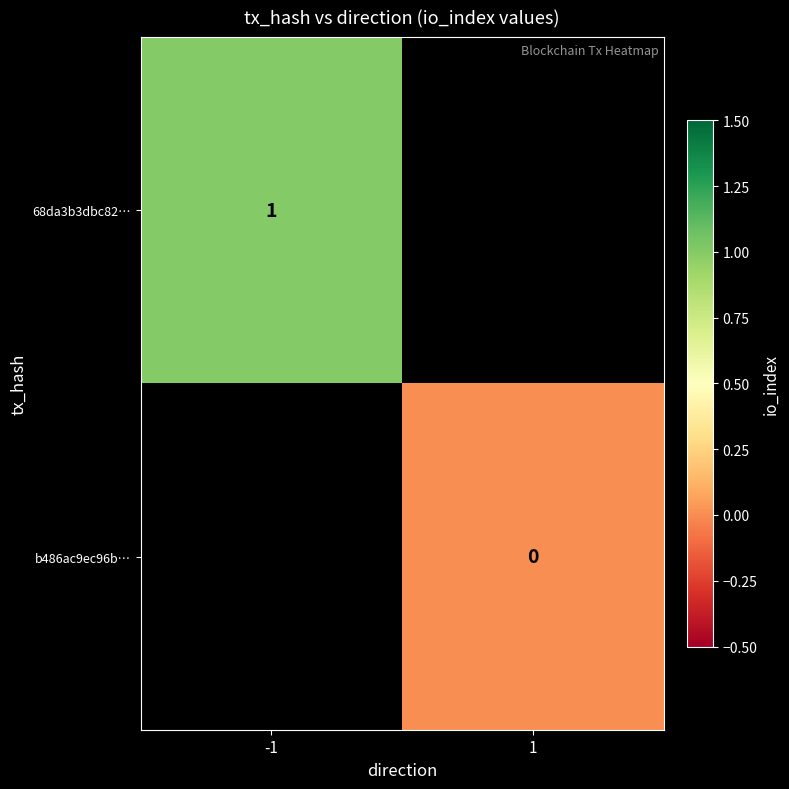

List the labels in order of 68da3b3dbc82… value, smallest first.

-1, 1